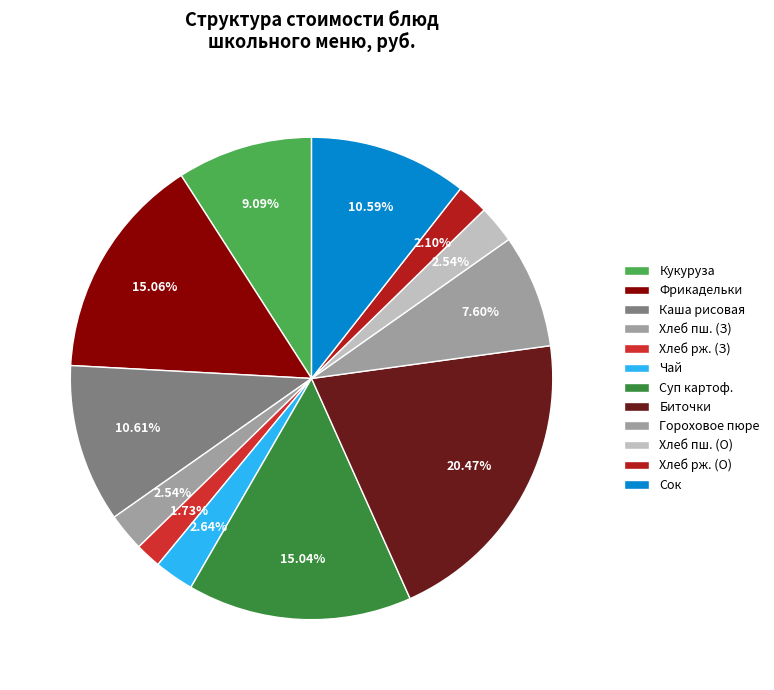

How many slices are in this pie chart?

12